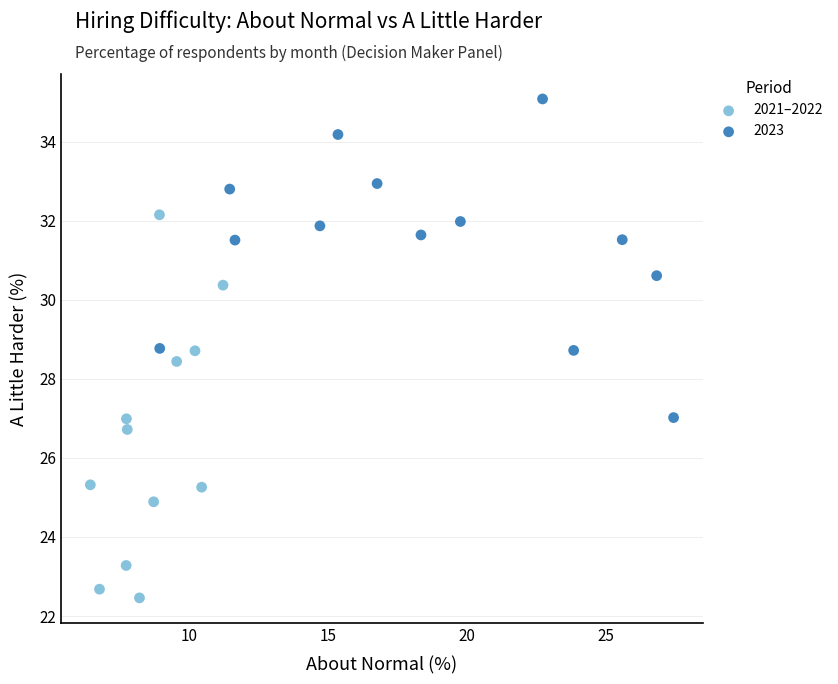

Which series reaches the minimum Y coordinate?

2021–2022